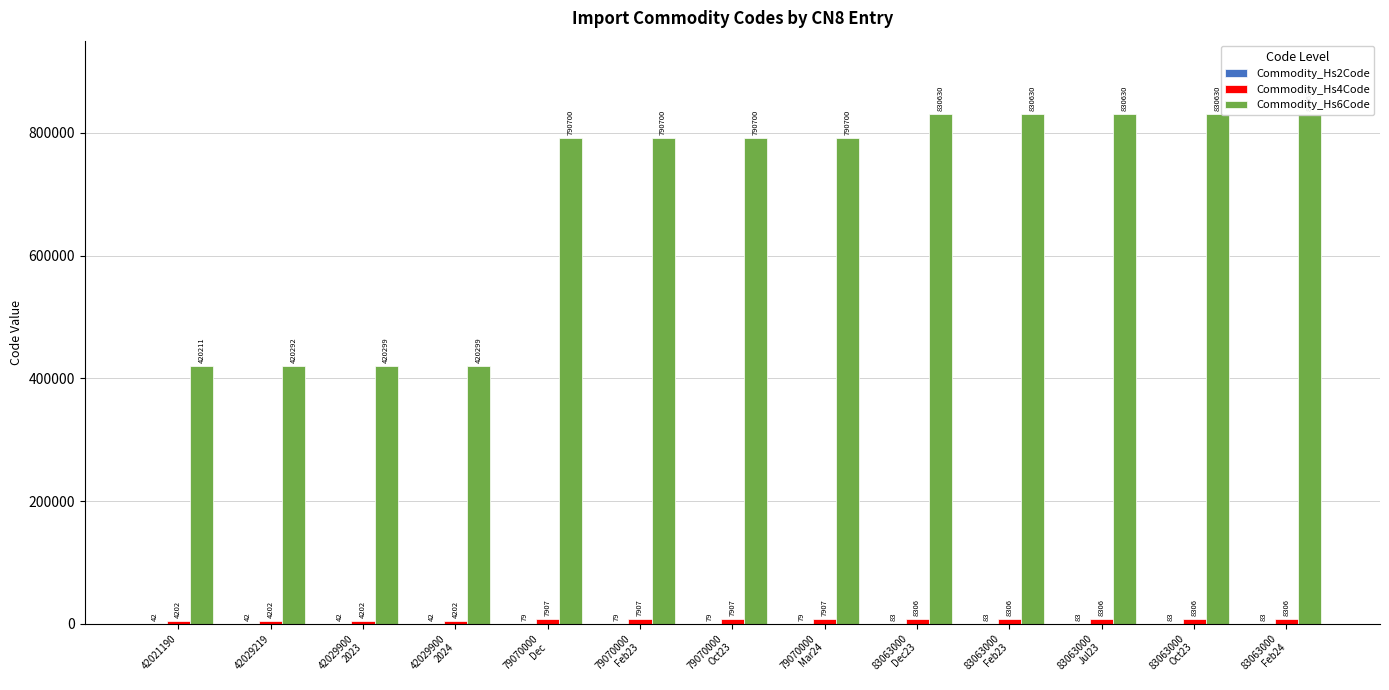

The value of Commodity_Hs6Code at 83063000
Oct23 is 830630. True or false?

True